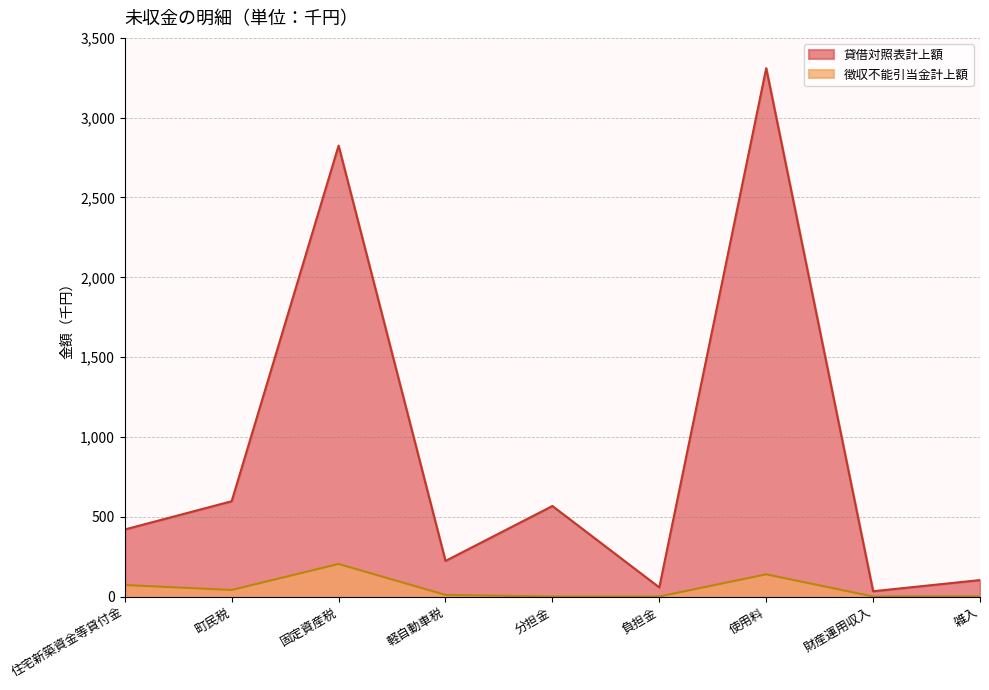

The 徴収不能引当金計上額 series shows -138 at 分担金. True or false?

False